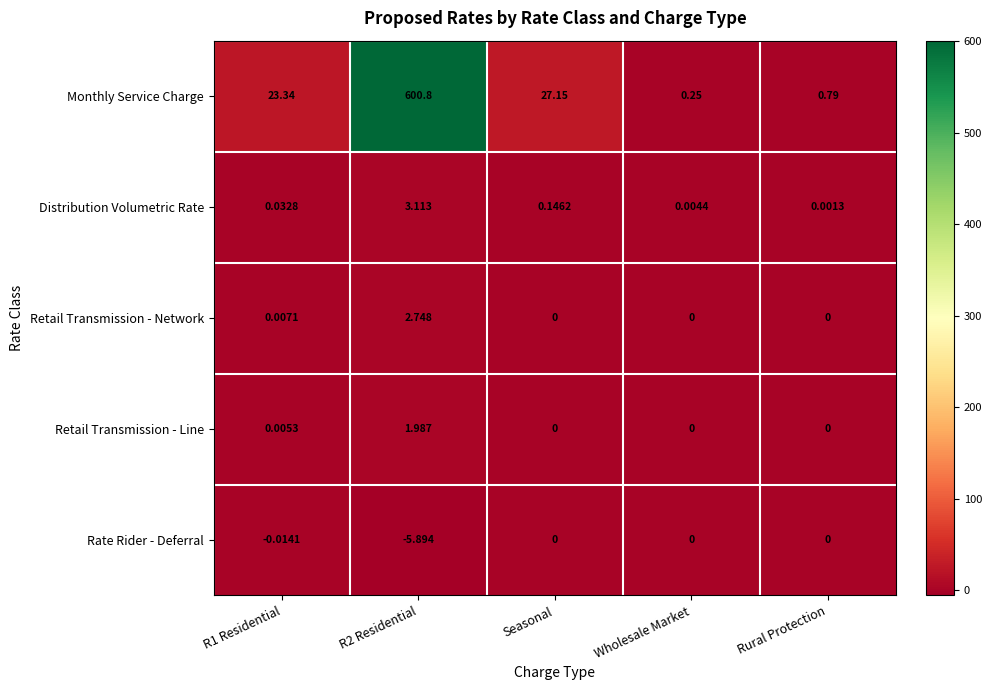

How many series are shown in this chart?

5